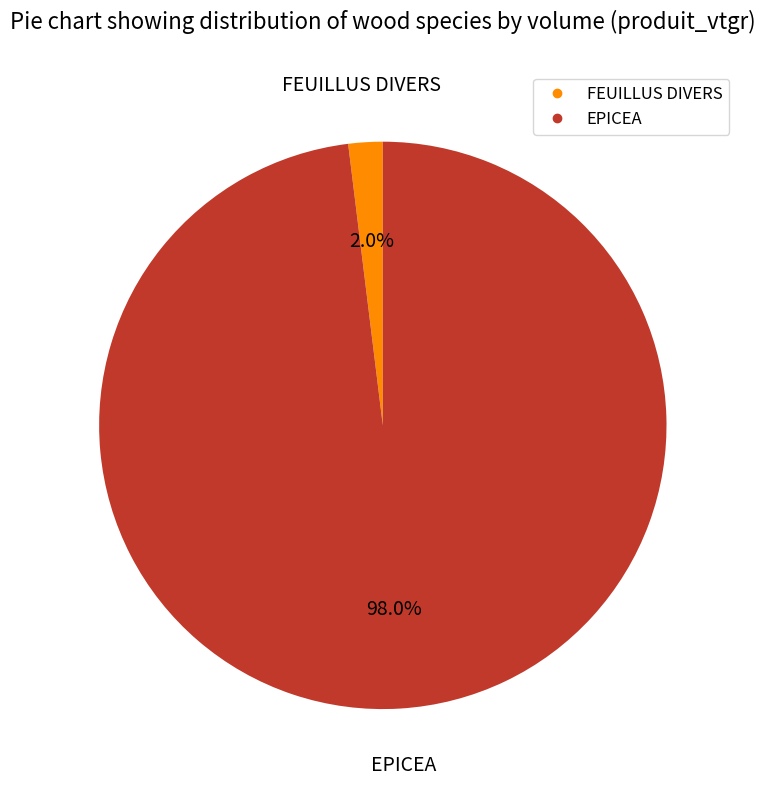

Rank the categories by value from highest to lowest.

EPICEA, FEUILLUS DIVERS